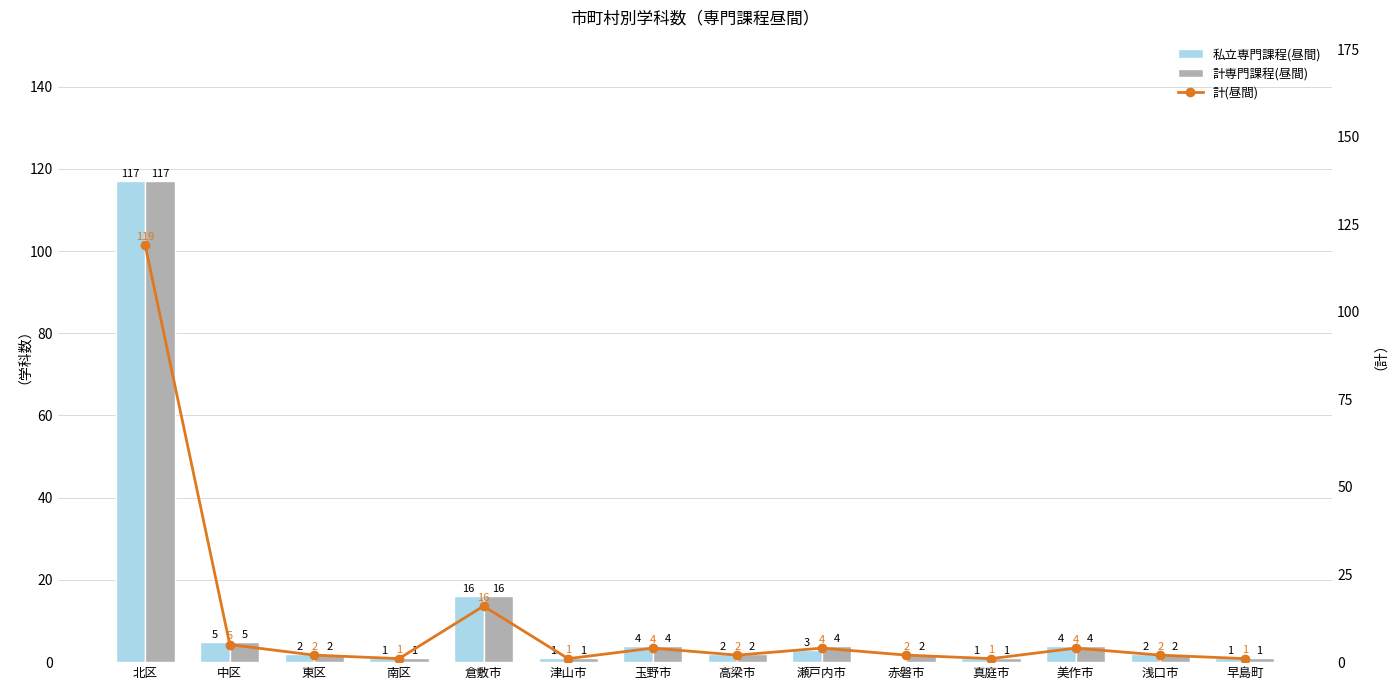

List the series in order of their overall mean, highest first.

計(昼間), 計専門課程(昼間), 私立専門課程(昼間)